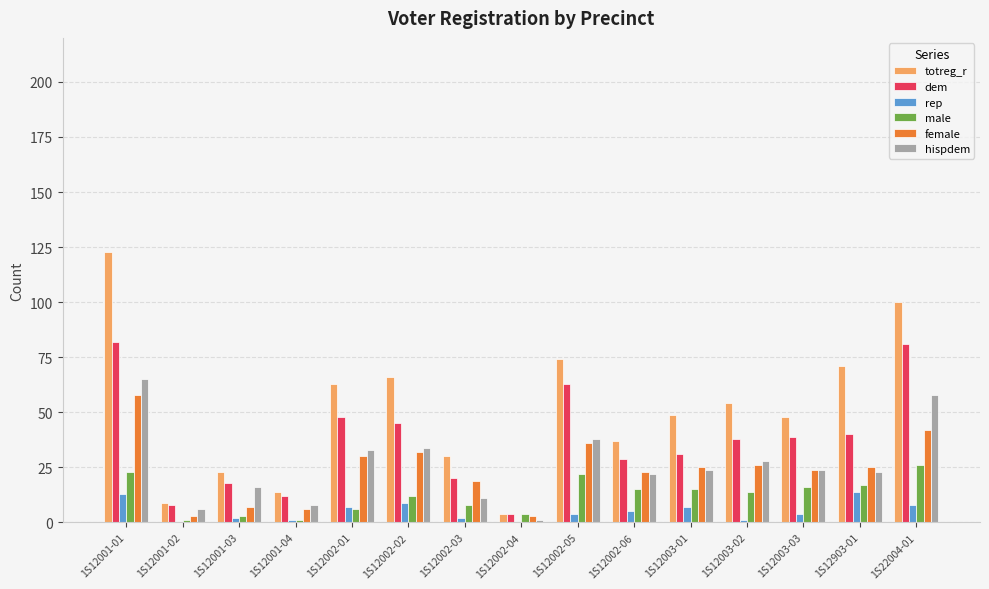

Reading left to right, list all the values displayed in this chart.

totreg_r: 123	9	23	14	63	66	30	4	74	37	49	54	48	71	100
dem: 82	8	18	12	48	45	20	4	63	29	31	38	39	40	81
rep: 13	0	2	1	7	9	2	0	4	5	7	1	4	14	8
male: 23	1	3	1	6	12	8	4	22	15	15	14	16	17	26
female: 58	3	7	6	30	32	19	3	36	23	25	26	24	25	42
hispdem: 65	6	16	8	33	34	11	1	38	22	24	28	24	23	58